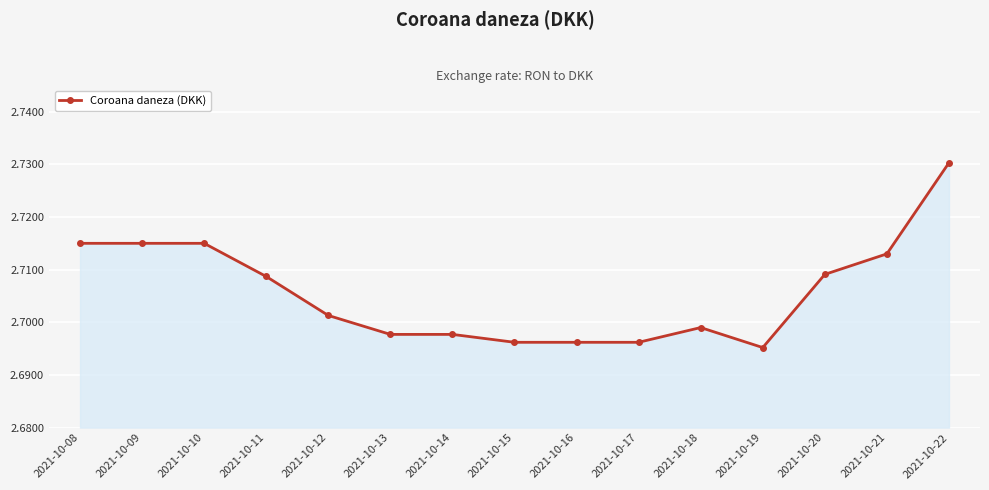

Which has a higher value, 2021-10-09 or 2021-10-22?

2021-10-22